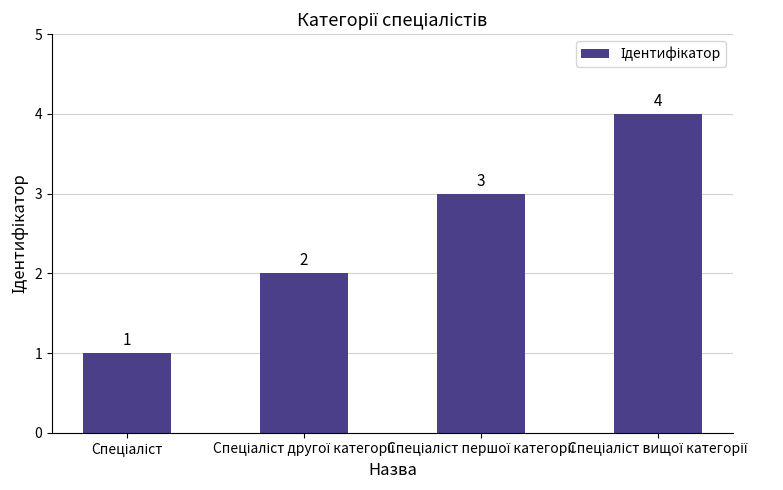

Reading right to left, list all the values displayed in this chart.

4	3	2	1